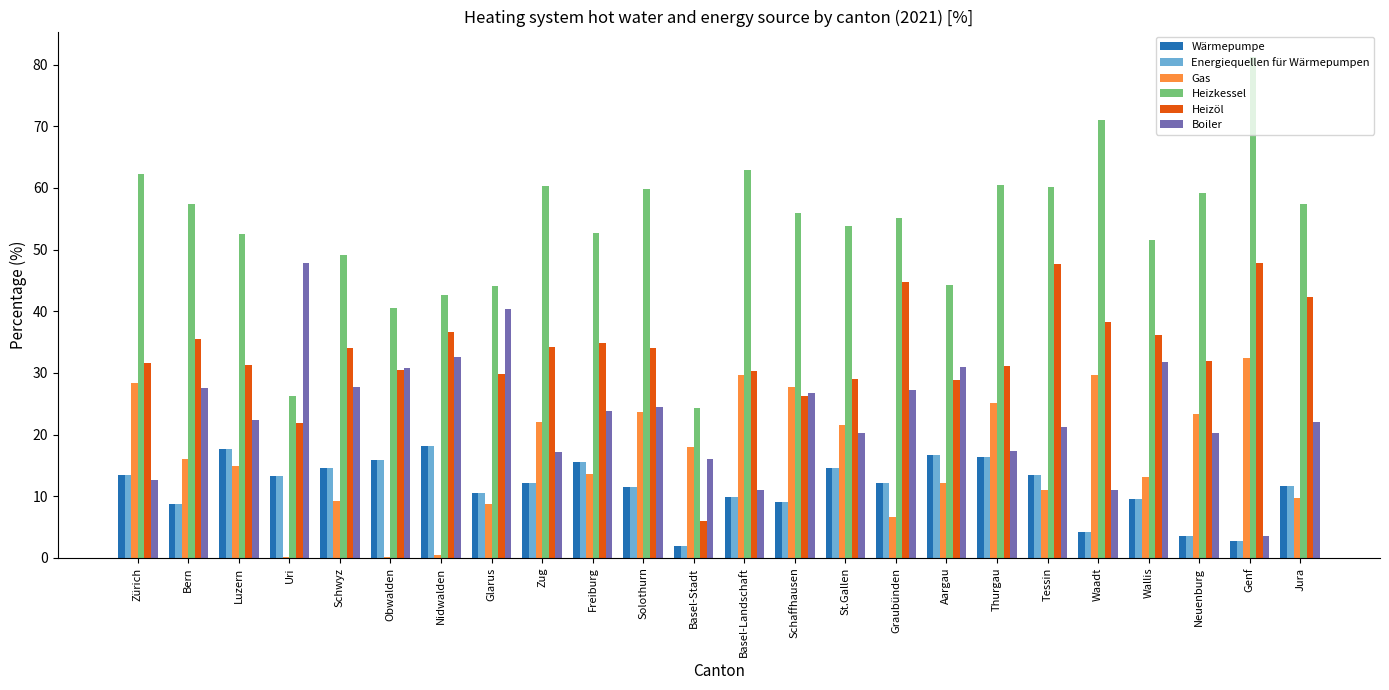

What is the total value across all series at Jura?

154.8